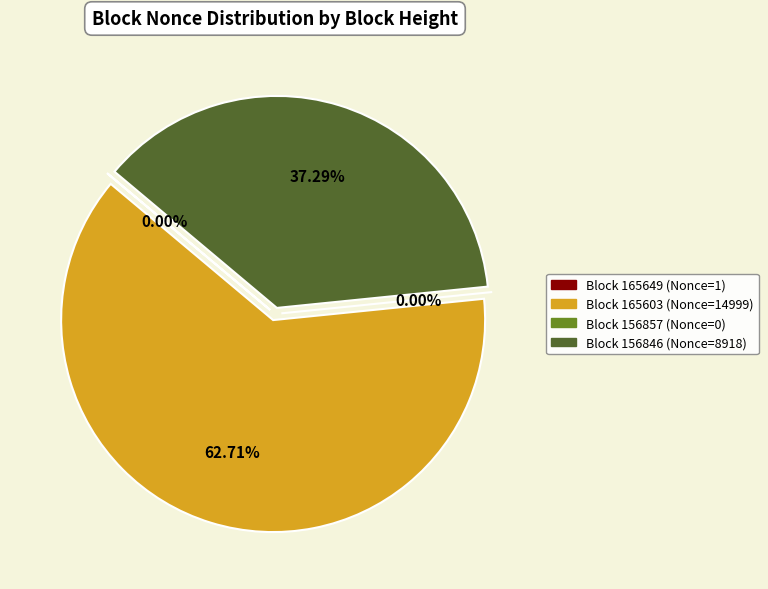

To the nearest percent, what is the average slice percentage?

25%